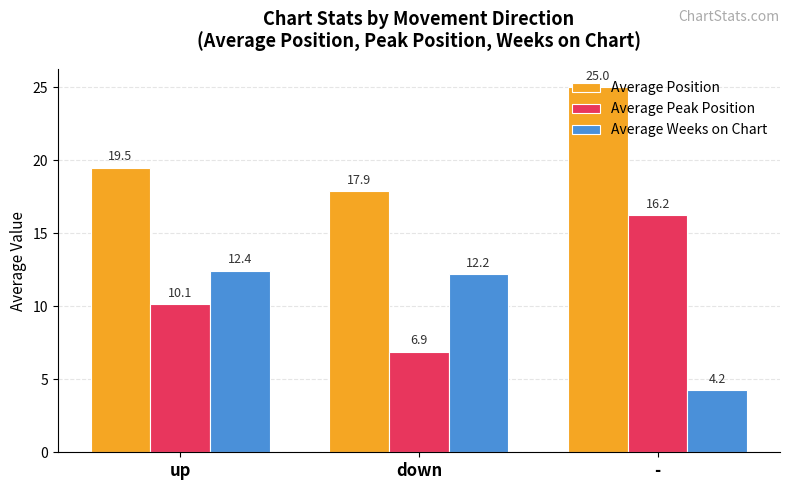

Rank the series by their maximum value, from lowest to highest.

Average Weeks on Chart, Average Peak Position, Average Position